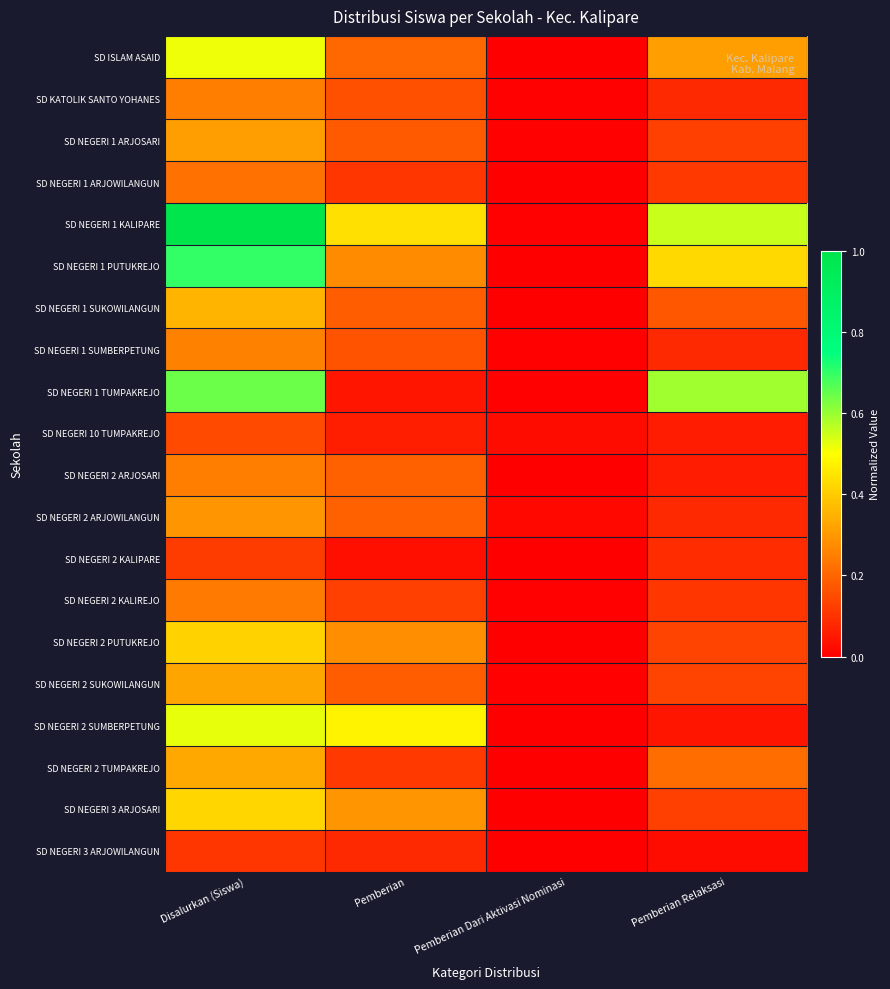

Which category has the lowest value across all series?

Pemberian Dari Aktivasi Nominasi